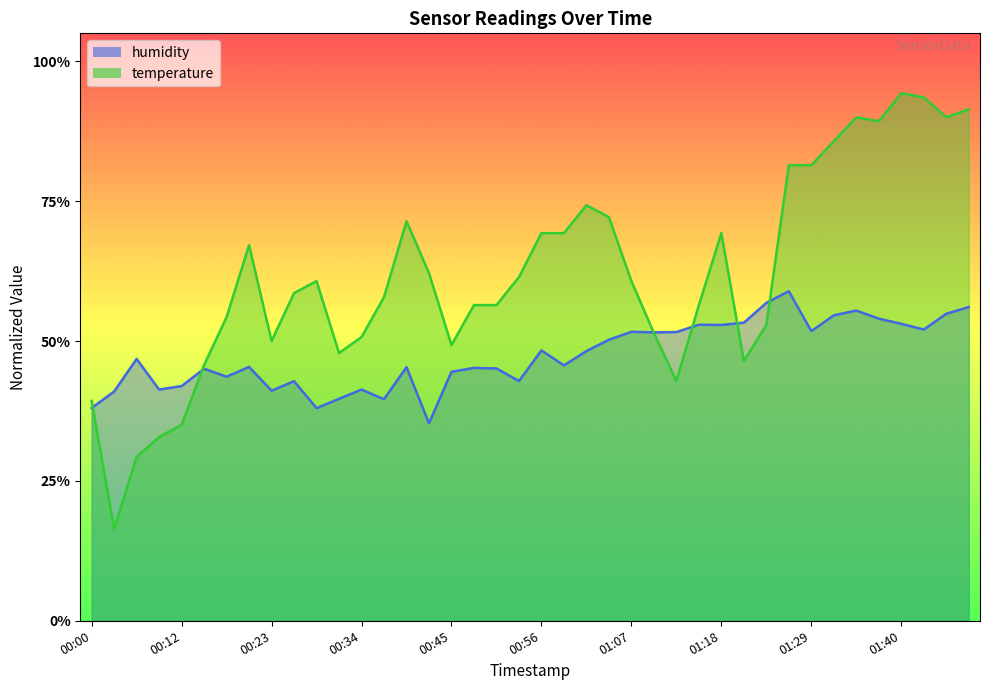

Which series has the largest range (max minus min)?

temperature